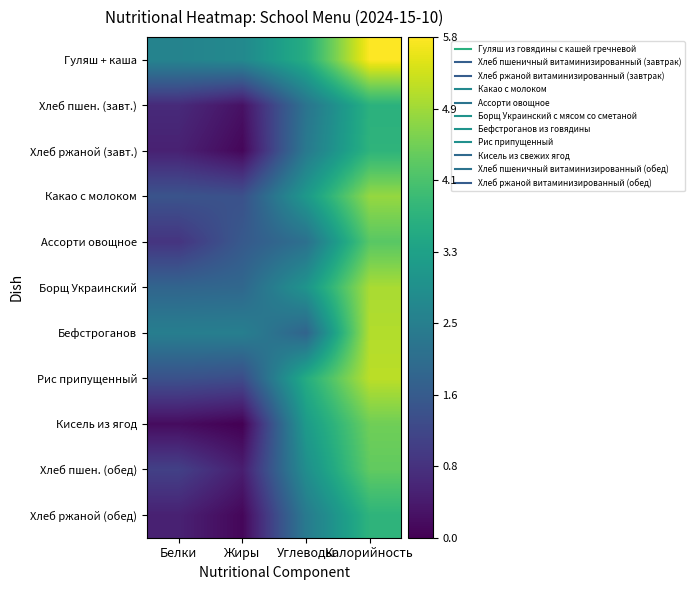

Rank the series by their maximum value, from highest to lowest.

Гуляш + каша, Рис припущенный, Бефстроганов, Борщ Украинский, Какао с молоком, Кисель из ягод, Хлеб пшен. (обед), Ассорти овощное, Хлеб ржаной (завт.), Хлеб ржаной (обед), Хлеб пшен. (завт.)